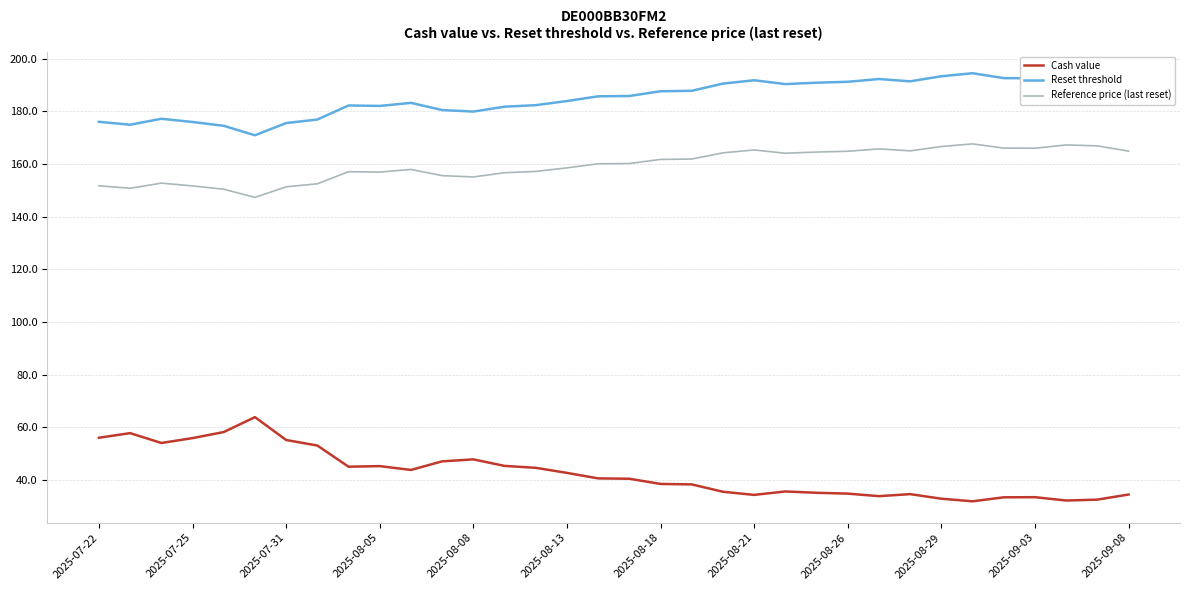

Rank the series by their maximum value, from lowest to highest.

Cash value, Reference price (last reset), Reset threshold